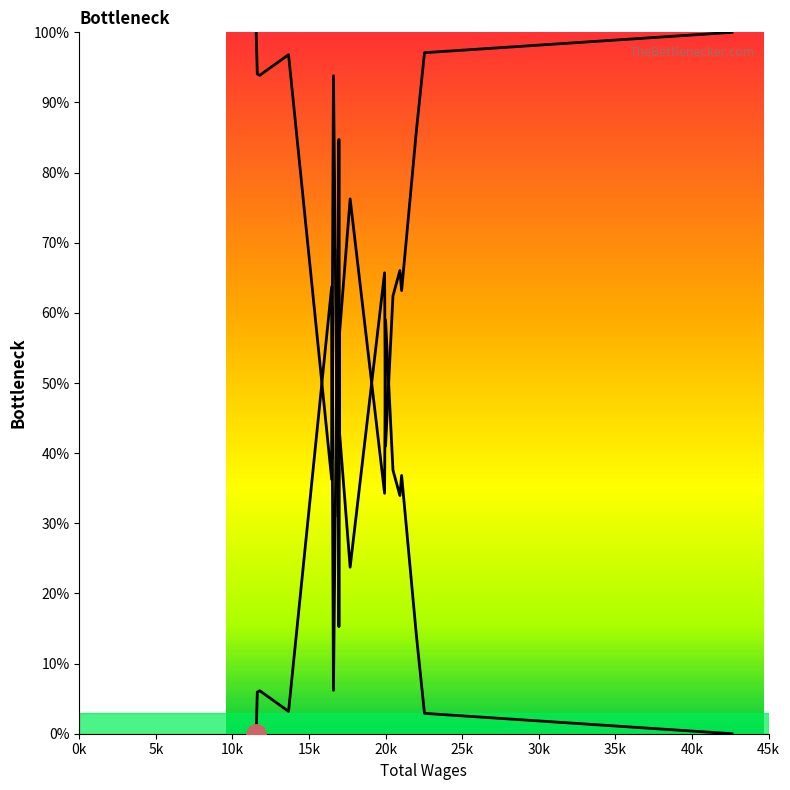

What is the difference between the maximum and second lowest values?

96.8